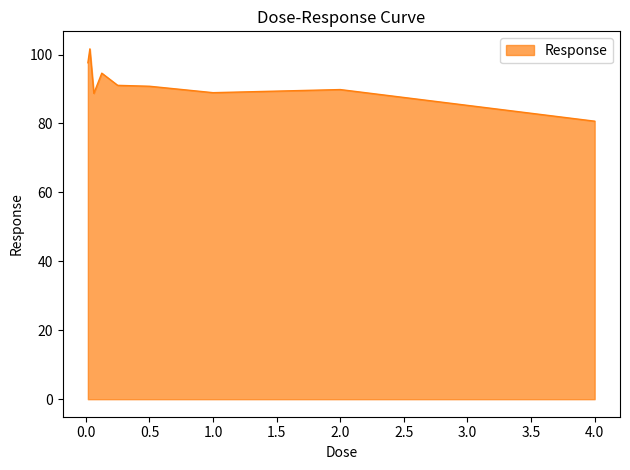

What is the maximum value shown in the chart?

101.7